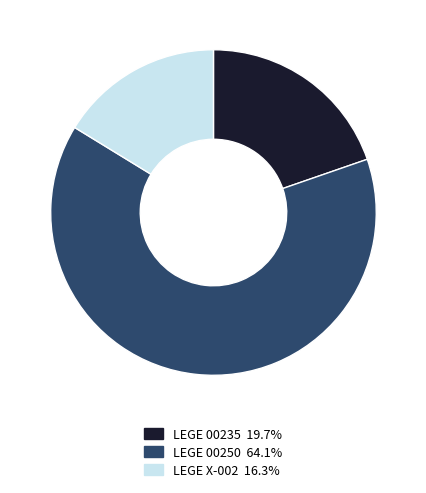

How many segments does this pie chart have?

3